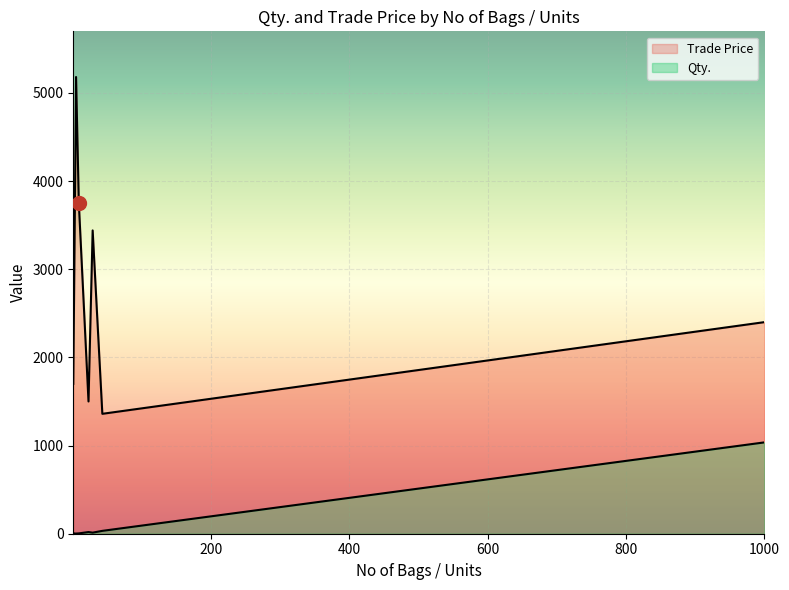

True or false: Trade Price and Qty. intersect in this chart.

False